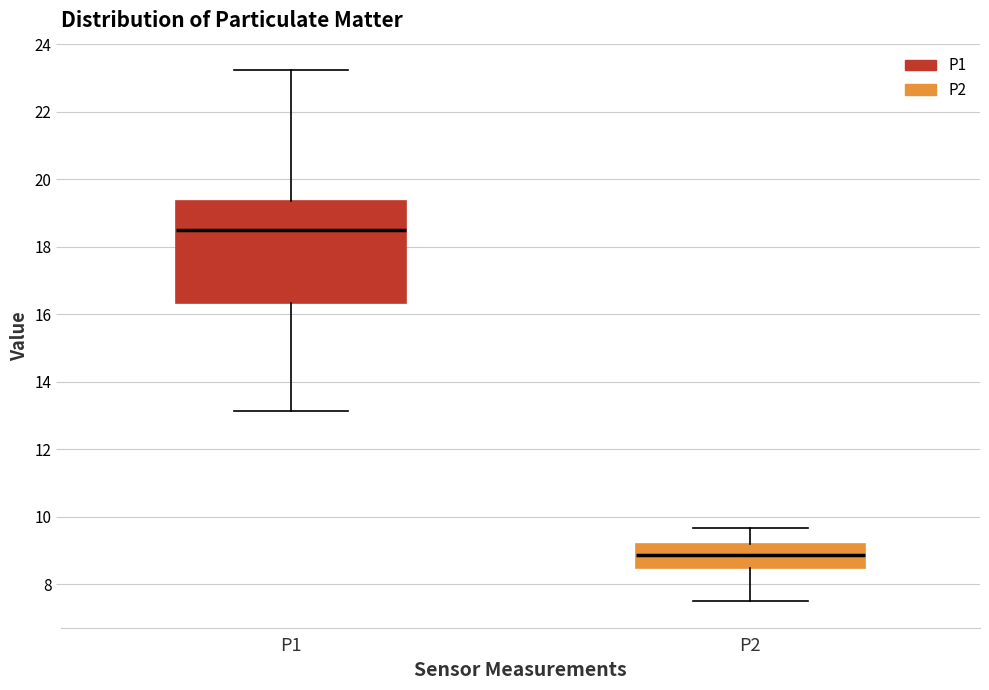

Reading left to right, read every box against the y-axis: the position of its median line, the range the box covers, and the ends of its whiskers. The values are not printed on the chart, so give them approximately, as read against the axis.

P1: median 18.4, box 16.4 to 19.4, whiskers 13.2 to 23.2
P2: median 8.8, box 8.4 to 9.2, whiskers 7.6 to 9.6